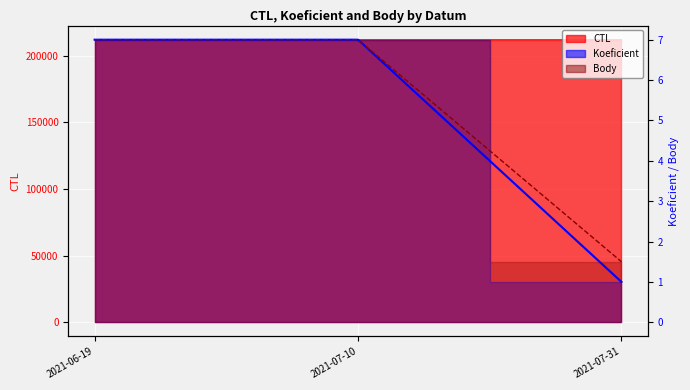

What is the highest value of the CTL series?

212011.0